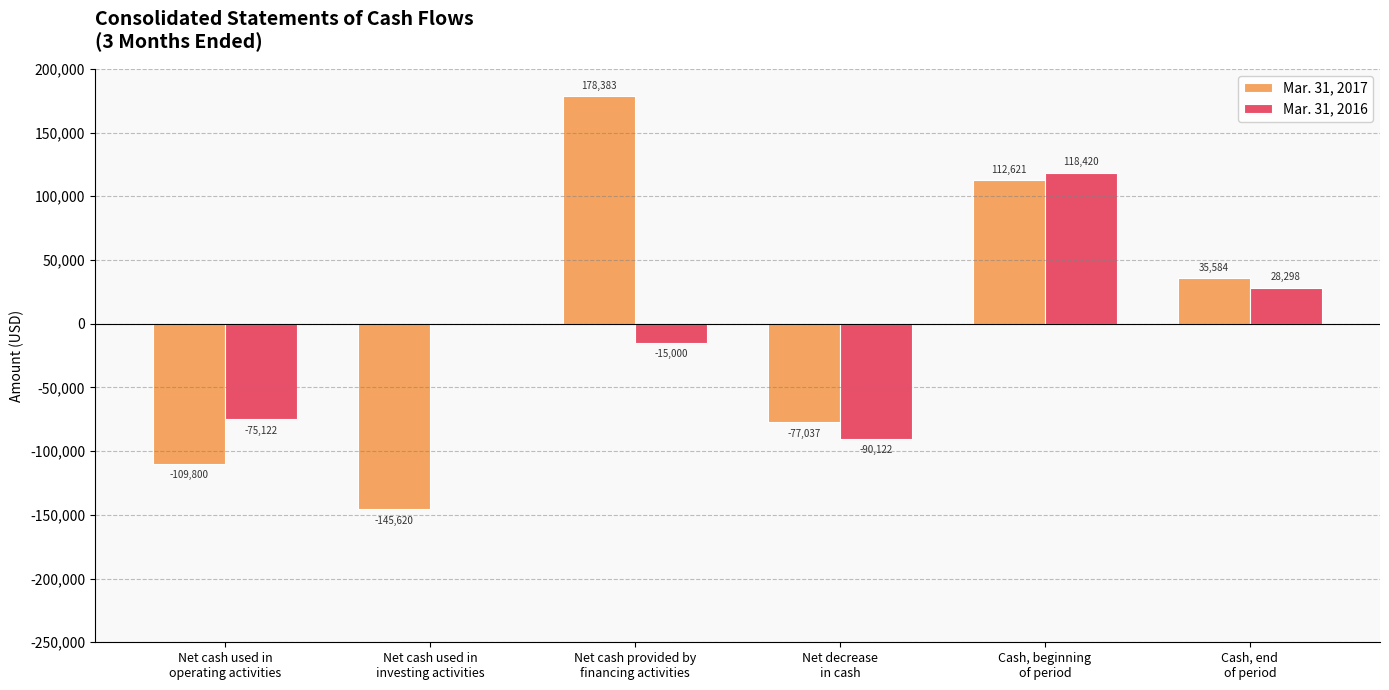

What is the maximum value shown in the chart?

178383